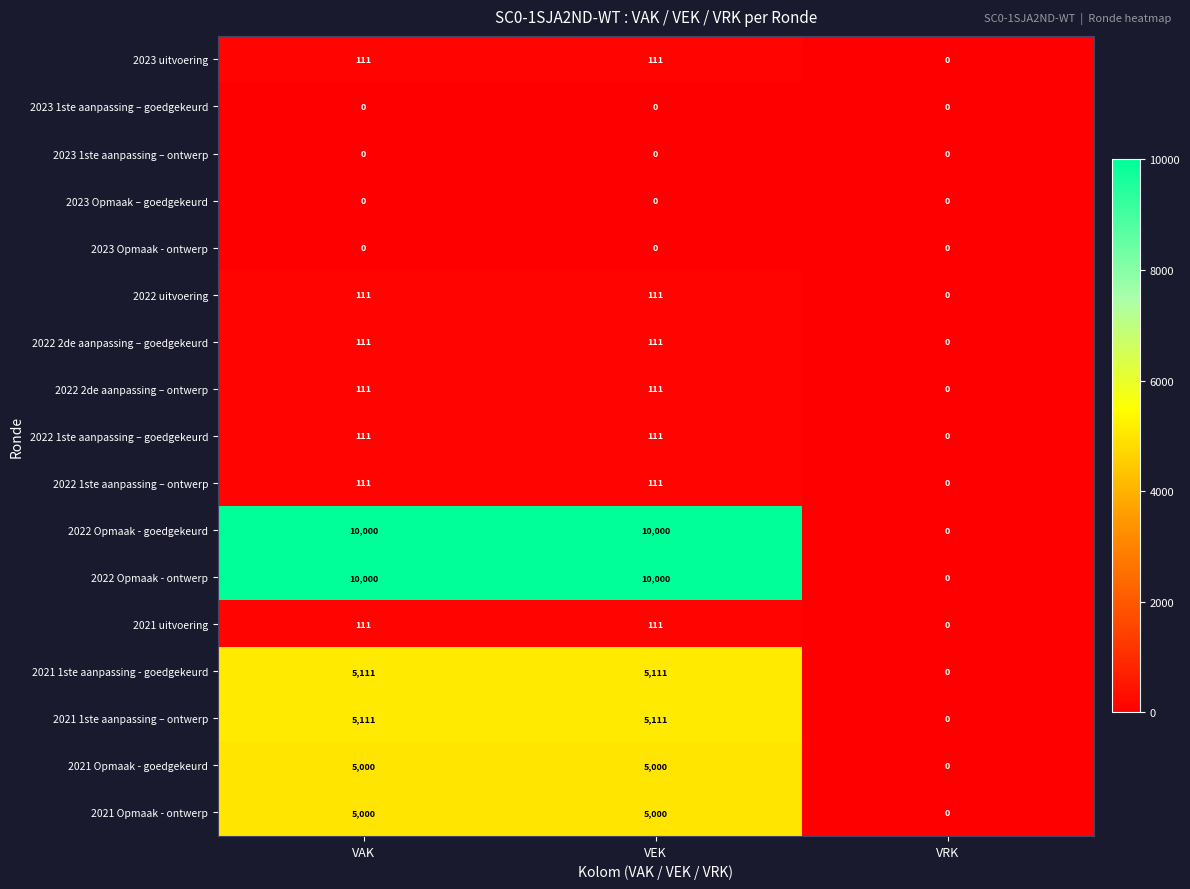

The value of 2023 1ste aanpassing – goedgekeurd at VEK is 0. True or false?

True